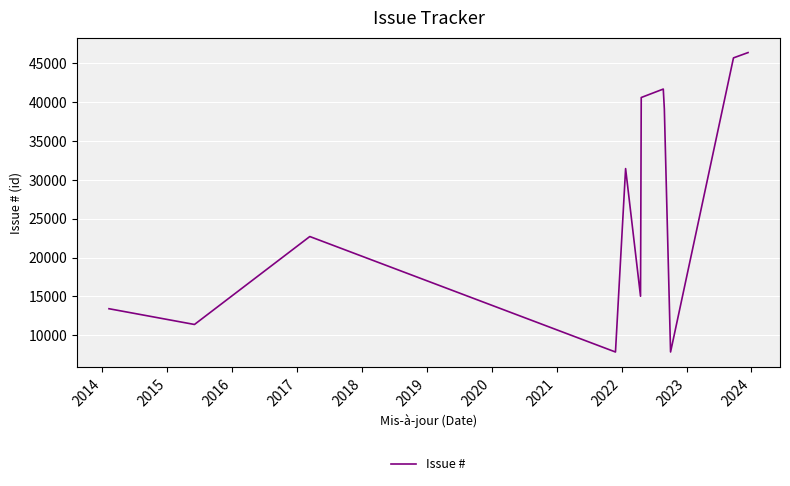

What is the smallest value displayed?

7859